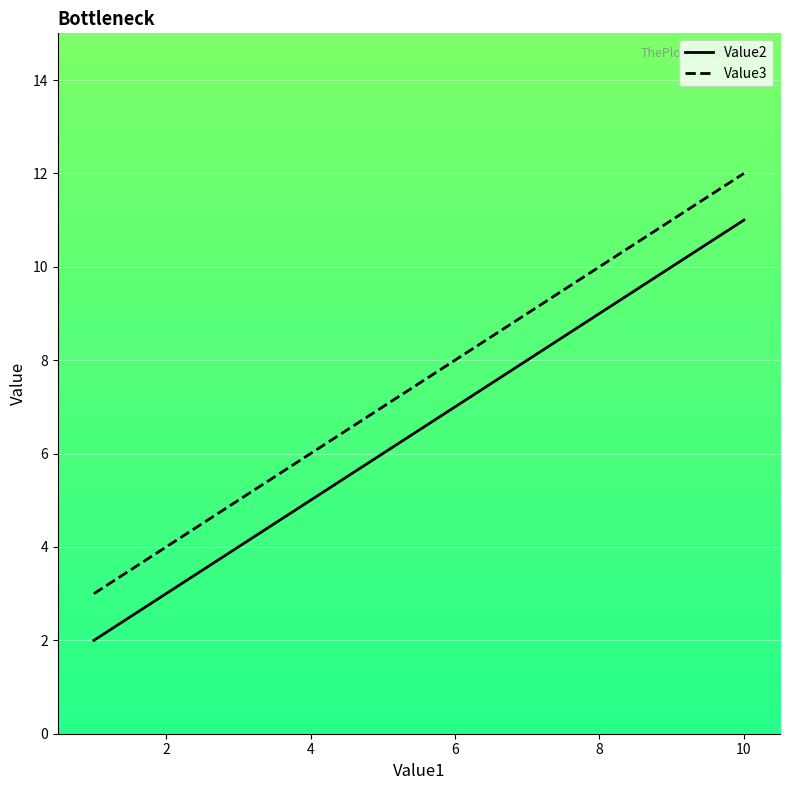

True or false: Value2 has more than 1 interior local peaks.

False